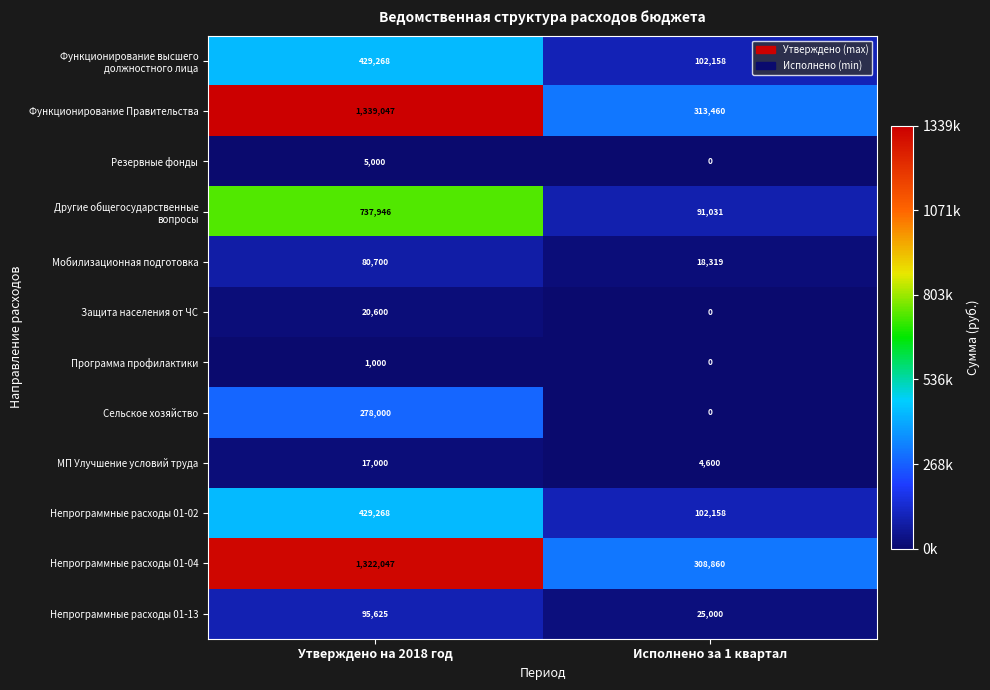

Which category has the lowest value in the Программа профилактики series?

Исполнено за 1 квартал